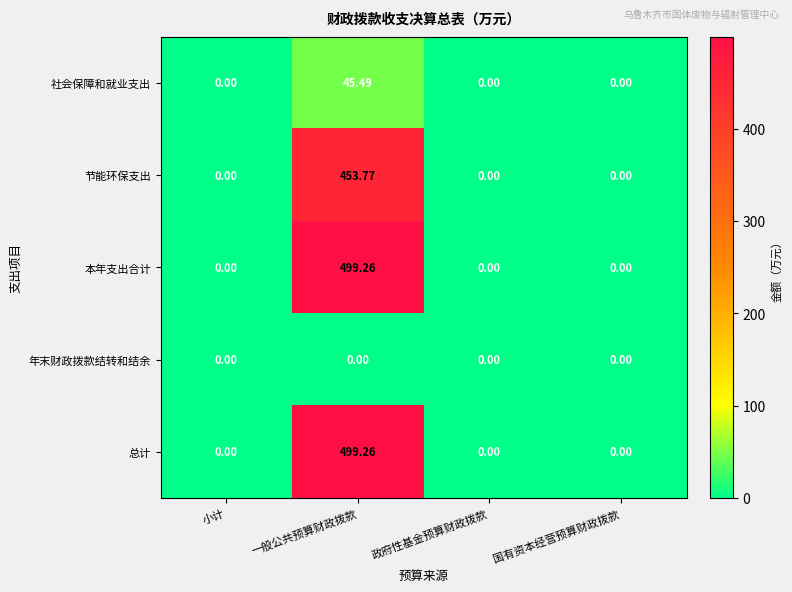

Which category has the highest value across all series?

一般公共预算财政拨款